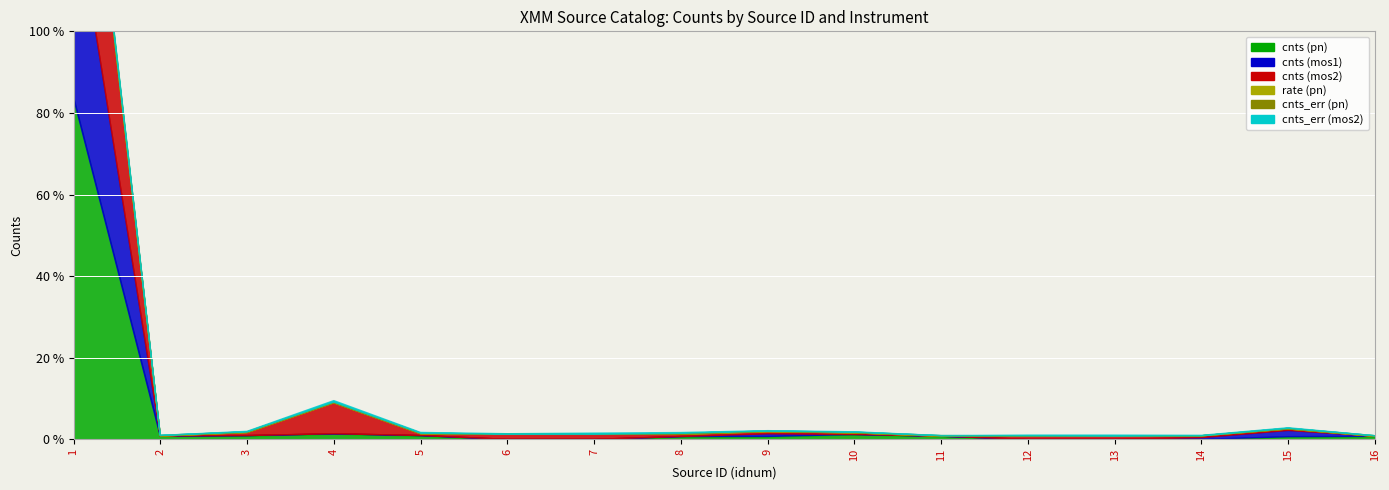

Which series has the largest total across all categories?

cnts (pn)